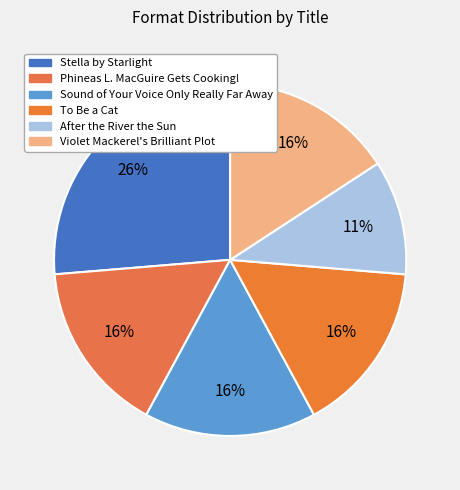

What is the ratio of the value at To Be a Cat to the value at Sound of Your Voice Only Really Far Away?

1.0